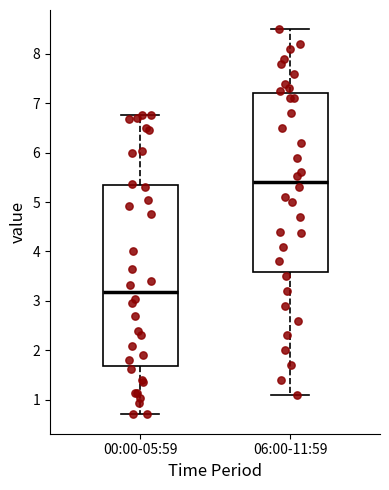

Reading left to right, transcribe this box plot: for each box, give where its median line is, the range the box spans, and where its two whiskers end, as read against the y-axis. The values are not printed on the chart, so give them approximately, as read against the axis.

00:00-05:59: median 3.2, box 1.7 to 5.4, whiskers 0.7 to 6.8
06:00-11:59: median 5.4, box 3.6 to 7.2, whiskers 1.1 to 8.5